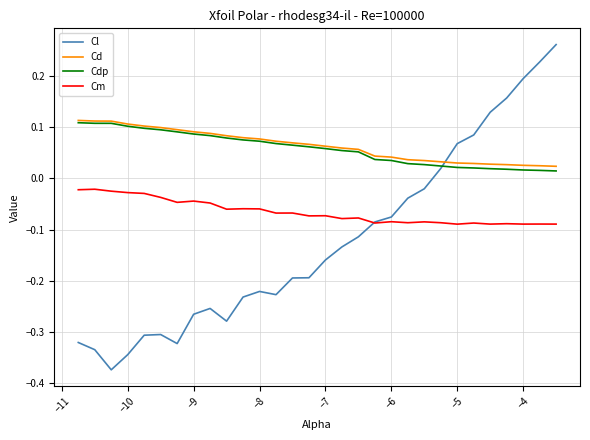

Which series has the largest range (max minus min)?

Cl